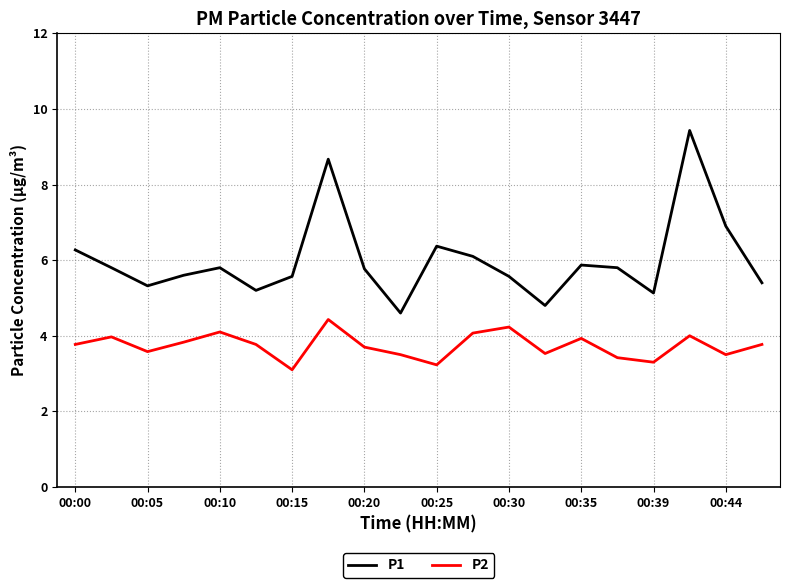

List the series in order of their overall mean, highest first.

P1, P2